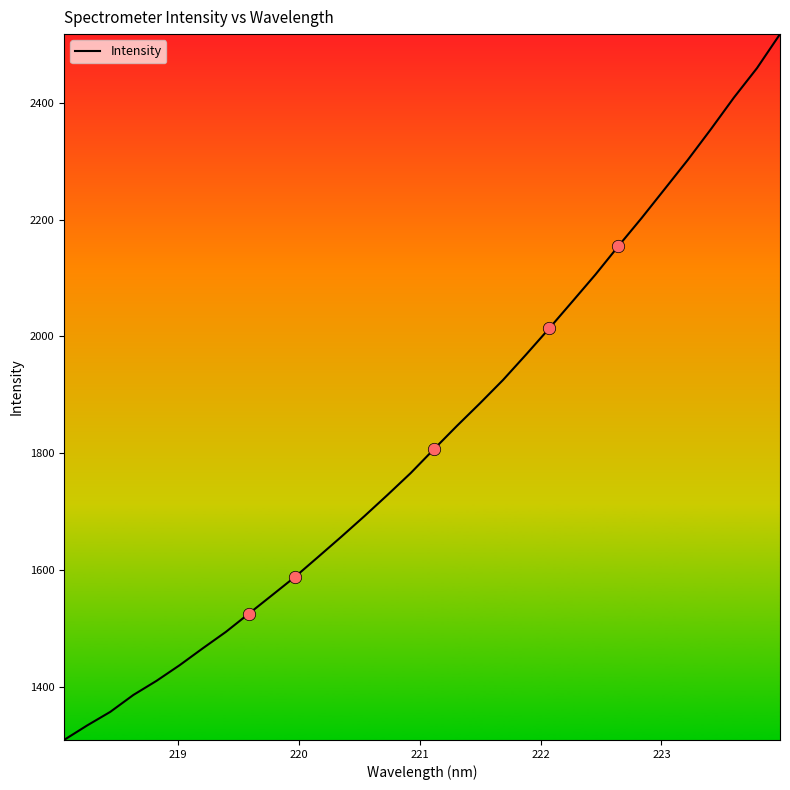

What is the minimum value shown in the chart?

1309.1